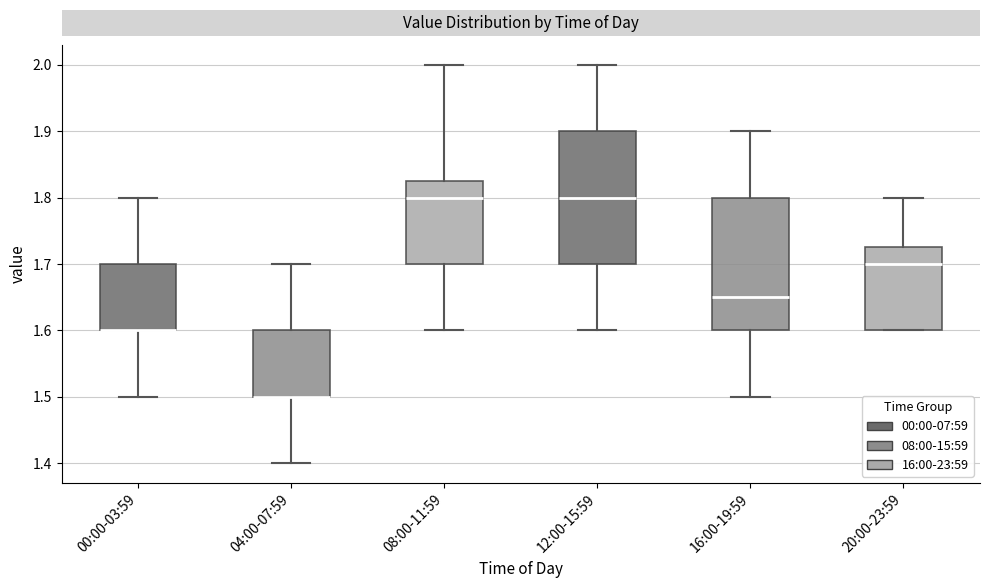

Reading left to right, read every box against the y-axis: the position of its median line, the range the box covers, and the ends of its whiskers. The values are not printed on the chart, so give them approximately, as read against the axis.

00:00-03:59: median 1.60 (drawn on the box's lower edge), box 1.60 to 1.70, whiskers 1.50 to 1.80
04:00-07:59: median 1.50 (drawn on the box's lower edge), box 1.50 to 1.60, whiskers 1.40 to 1.70
08:00-11:59: median 1.80, box 1.70 to 1.83, whiskers 1.60 to 2.00
12:00-15:59: median 1.80, box 1.70 to 1.90, whiskers 1.60 to 2.00
16:00-19:59: median 1.65, box 1.60 to 1.80, whiskers 1.50 to 1.90
20:00-23:59: median 1.70, box 1.60 to 1.73, whiskers 1.60 to 1.80